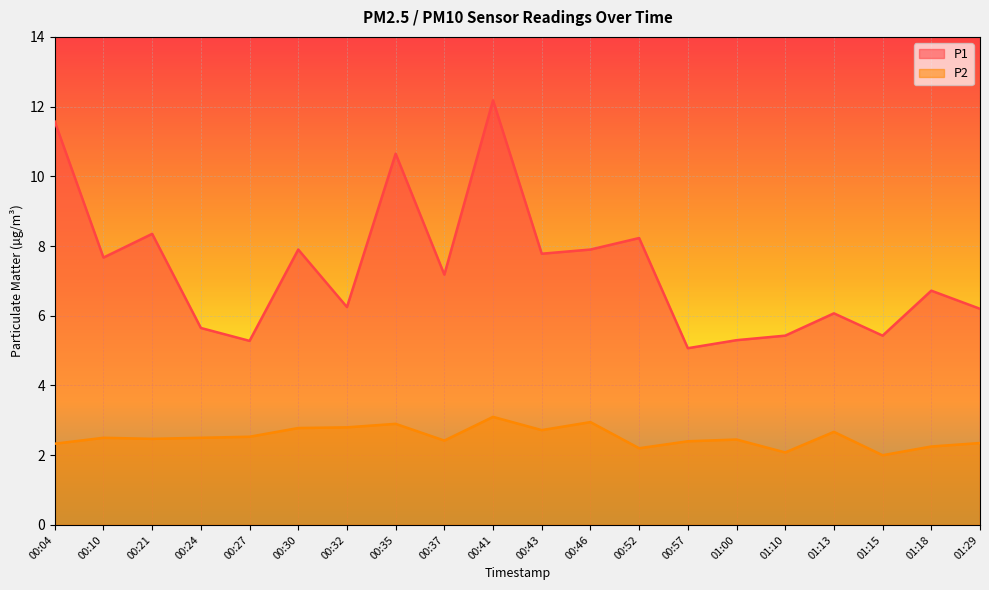

Reading left to right, what are all the values shown in this chart?

P1: 00:04=11.6	00:10=7.7	00:21=8.3	00:24=5.7	00:27=5.3	00:30=7.9	00:32=6.2	00:35=10.7	00:37=7.2	00:41=12.2	00:43=7.8	00:46=7.9	00:52=8.2	00:57=5.1	01:00=5.3	01:10=5.4	01:13=6.1	01:15=5.4	01:18=6.7	01:29=6.2
P2: 00:04=2.3	00:10=2.5	00:21=2.5	00:24=2.5	00:27=2.5	00:30=2.8	00:32=2.8	00:35=2.9	00:37=2.4	00:41=3.1	00:43=2.7	00:46=3.0	00:52=2.2	00:57=2.4	01:00=2.5	01:10=2.1	01:13=2.7	01:15=2.0	01:18=2.2	01:29=2.4